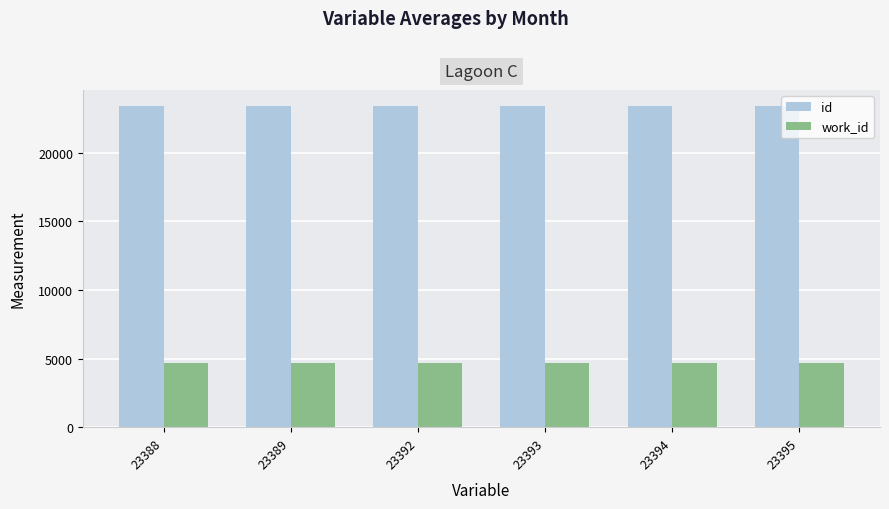

How many data points does each series have?

6